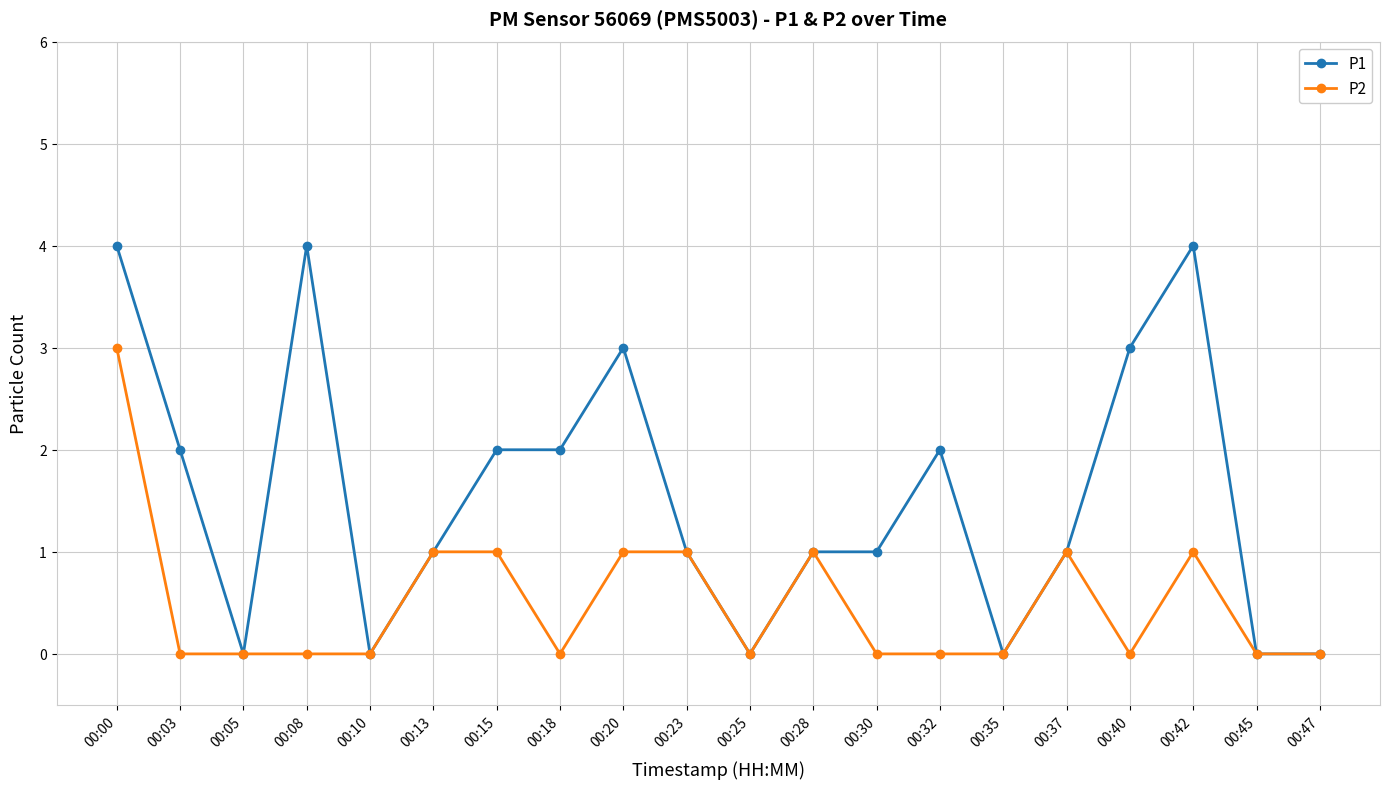

At which category does P1 reach its first local peak?

00:08